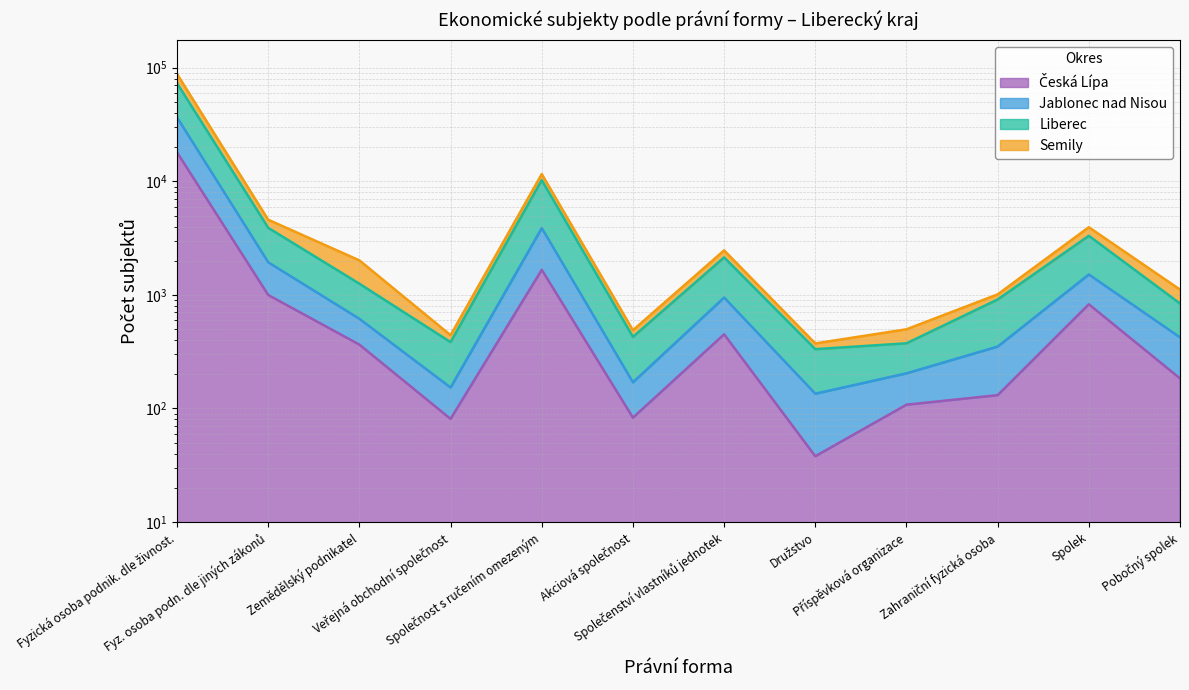

At how many categories does at least one series exceed 52081?

1